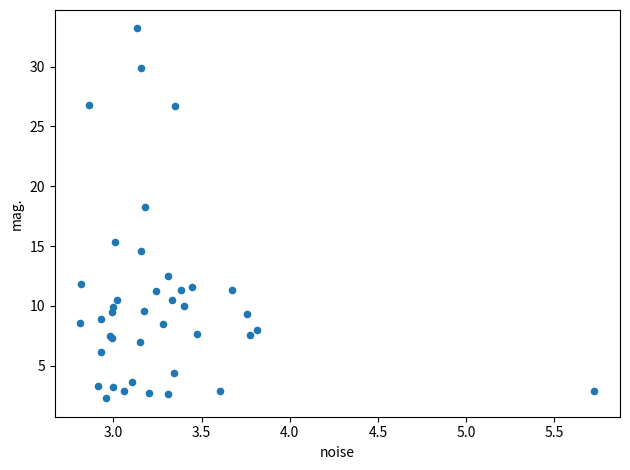

What Y value in the scatter plot is closest to 17?

18.3